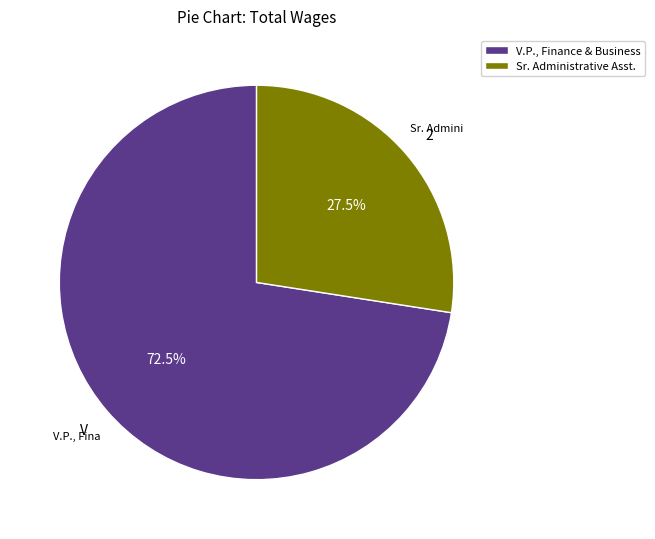

Is Sr. Administrative Asst. the majority of the pie?

No